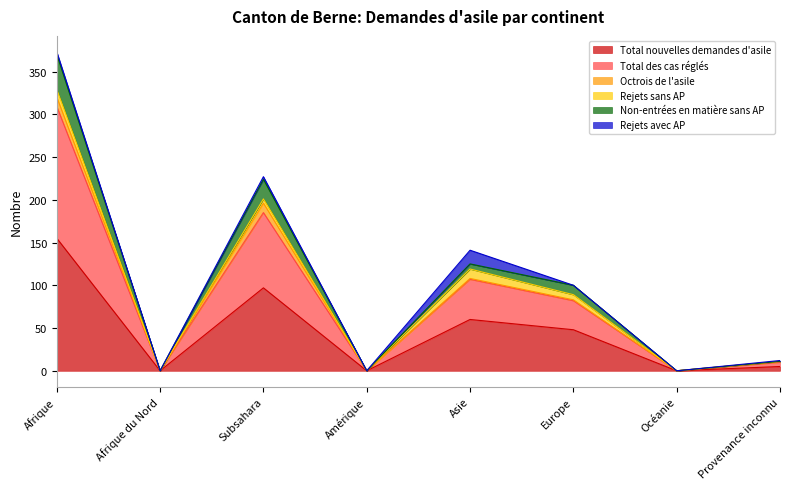

Is it true that Total nouvelles demandes d'asile equals 29 at Subsahara?

False